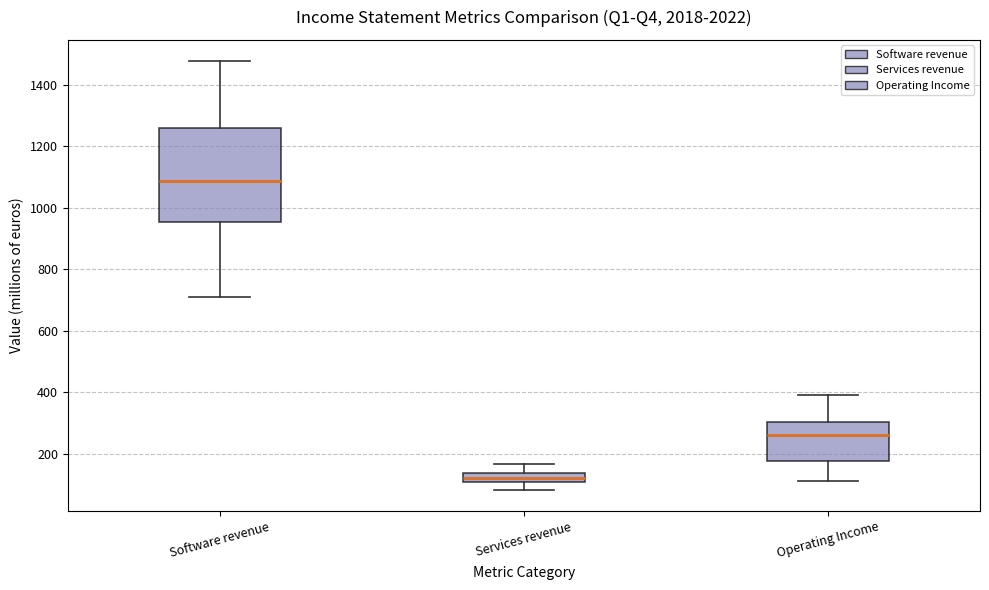

Comparing the boxes themselves (not the whiskers), which one is the tallest?

Software revenue